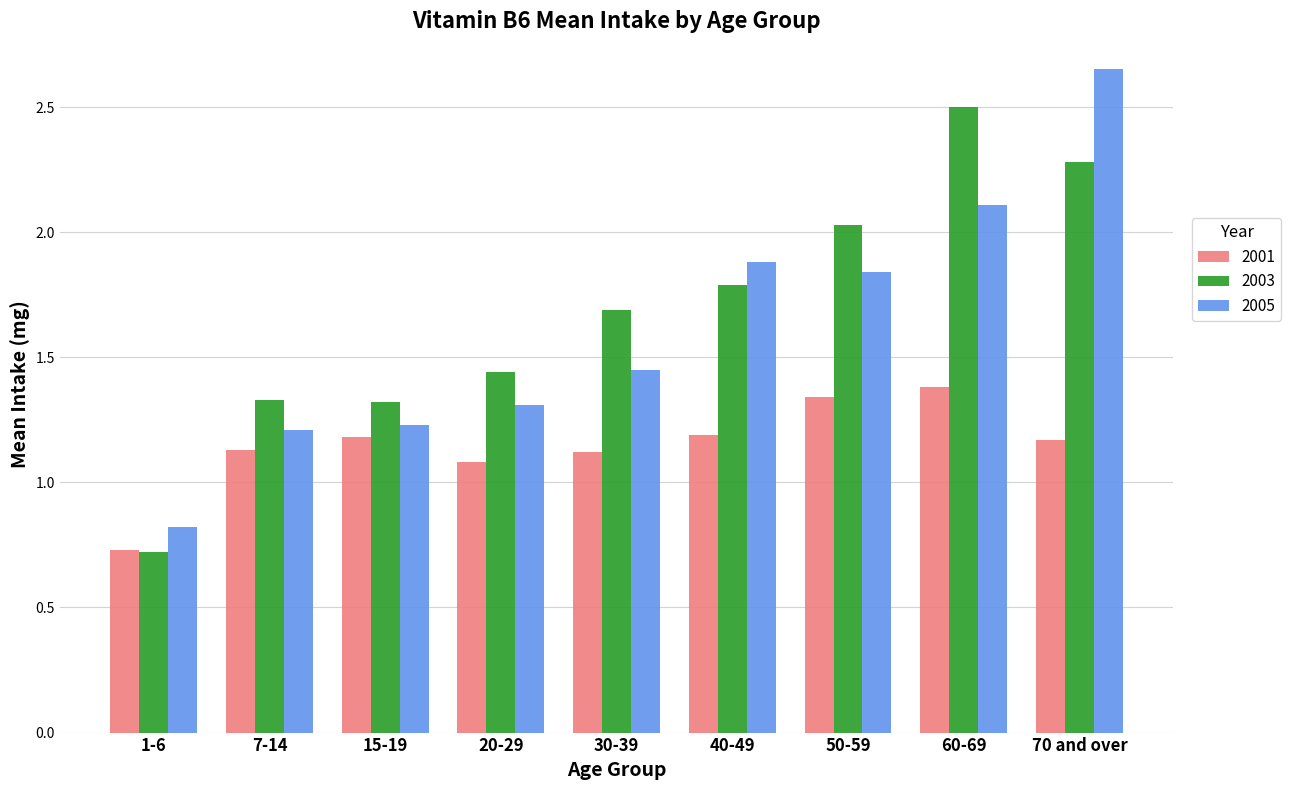

At which label is 2001 closest to 1?

20-29